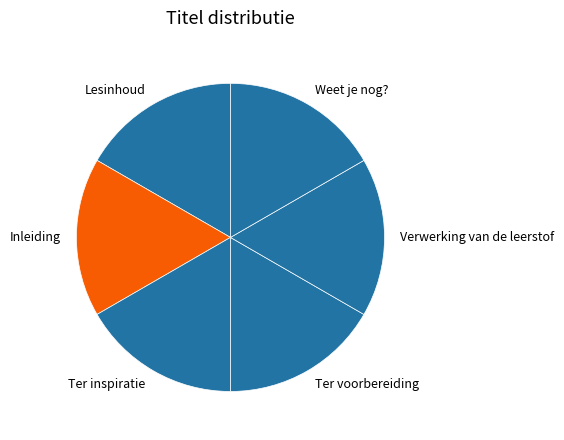

Is there any slice that represents more than half of the pie?

No